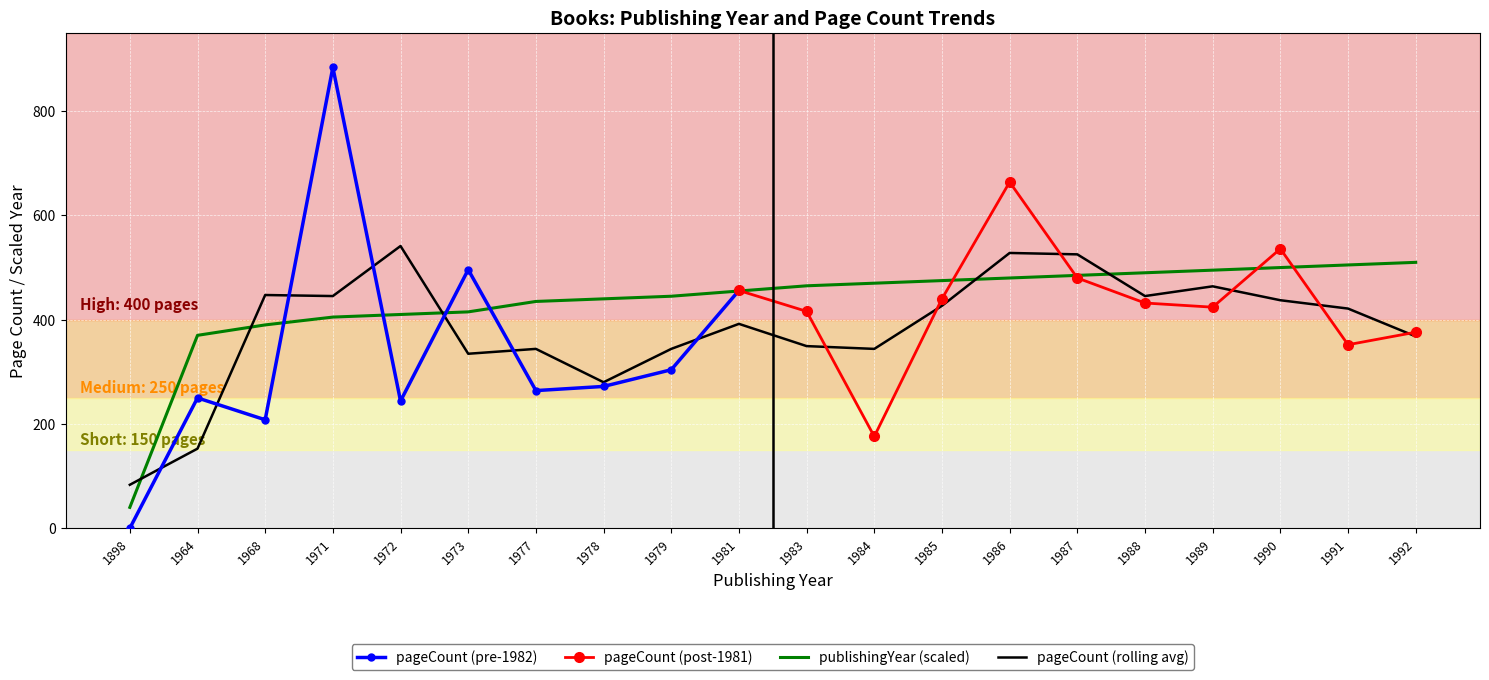

What is the value of the 10th point from the left?

455